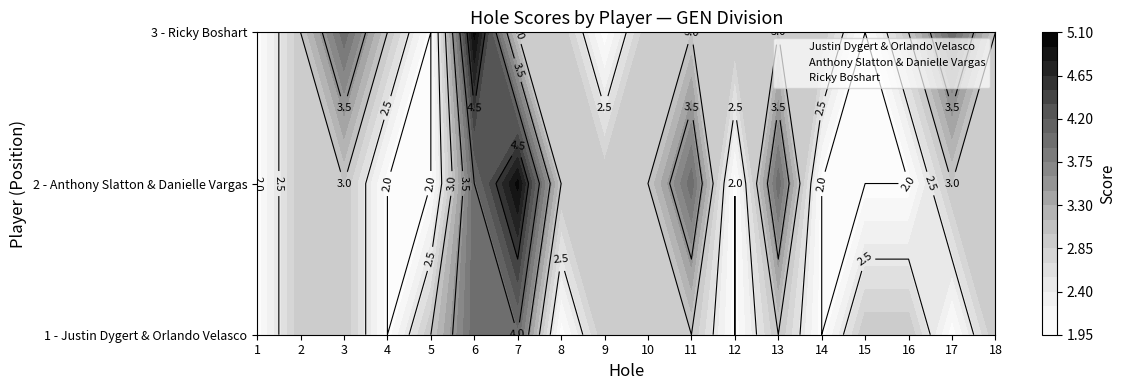

Which has a higher value, hole_4 or hole_11?

hole_11